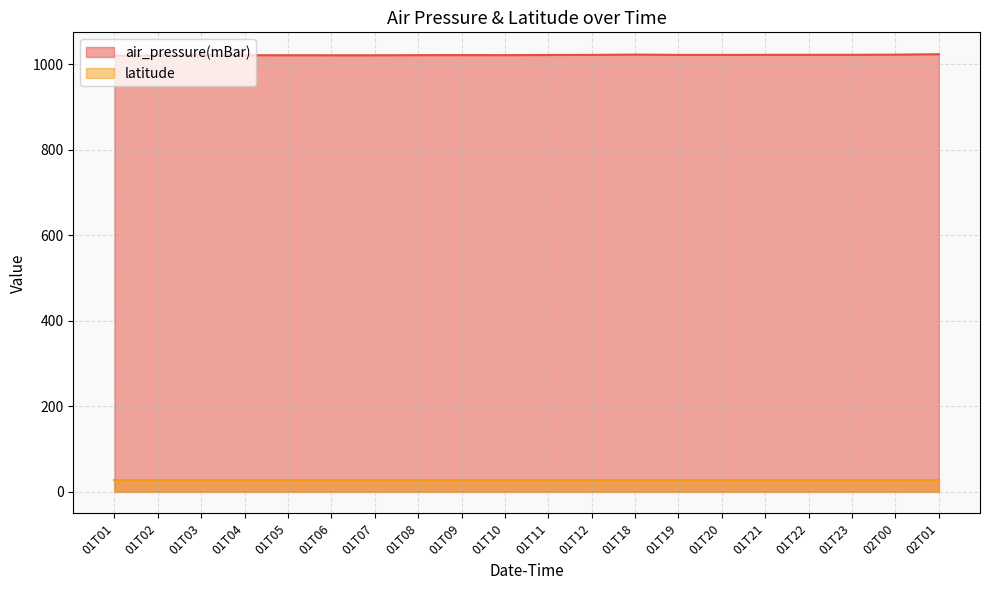

What is the ratio of the value at 01T11 to the value at 01T23?

1.0